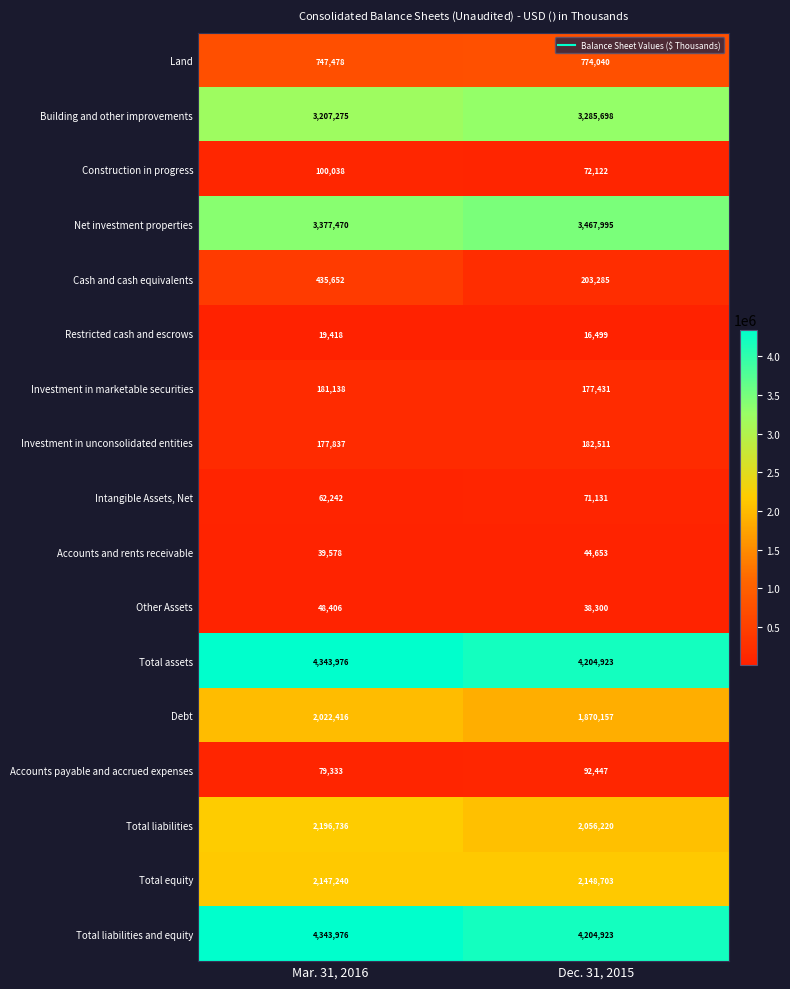

Where is Total equity nearest to the value 2147971?

Mar. 31, 2016